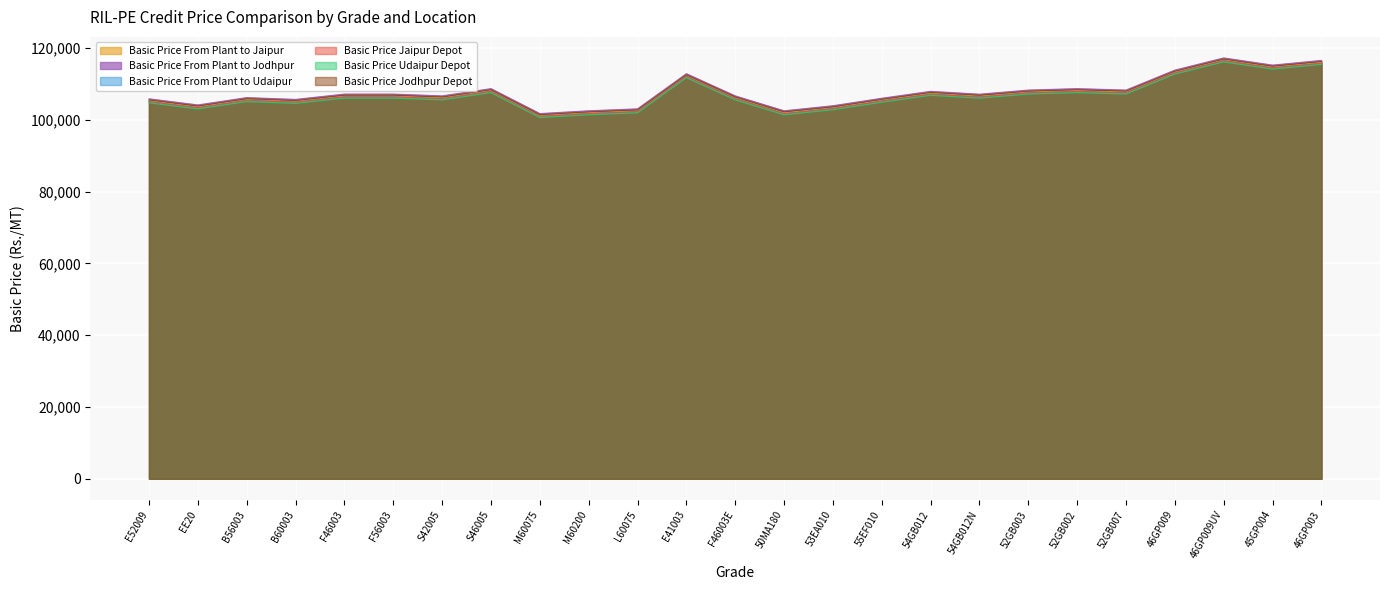

Does the chart display data point markers on the line(s)?

No